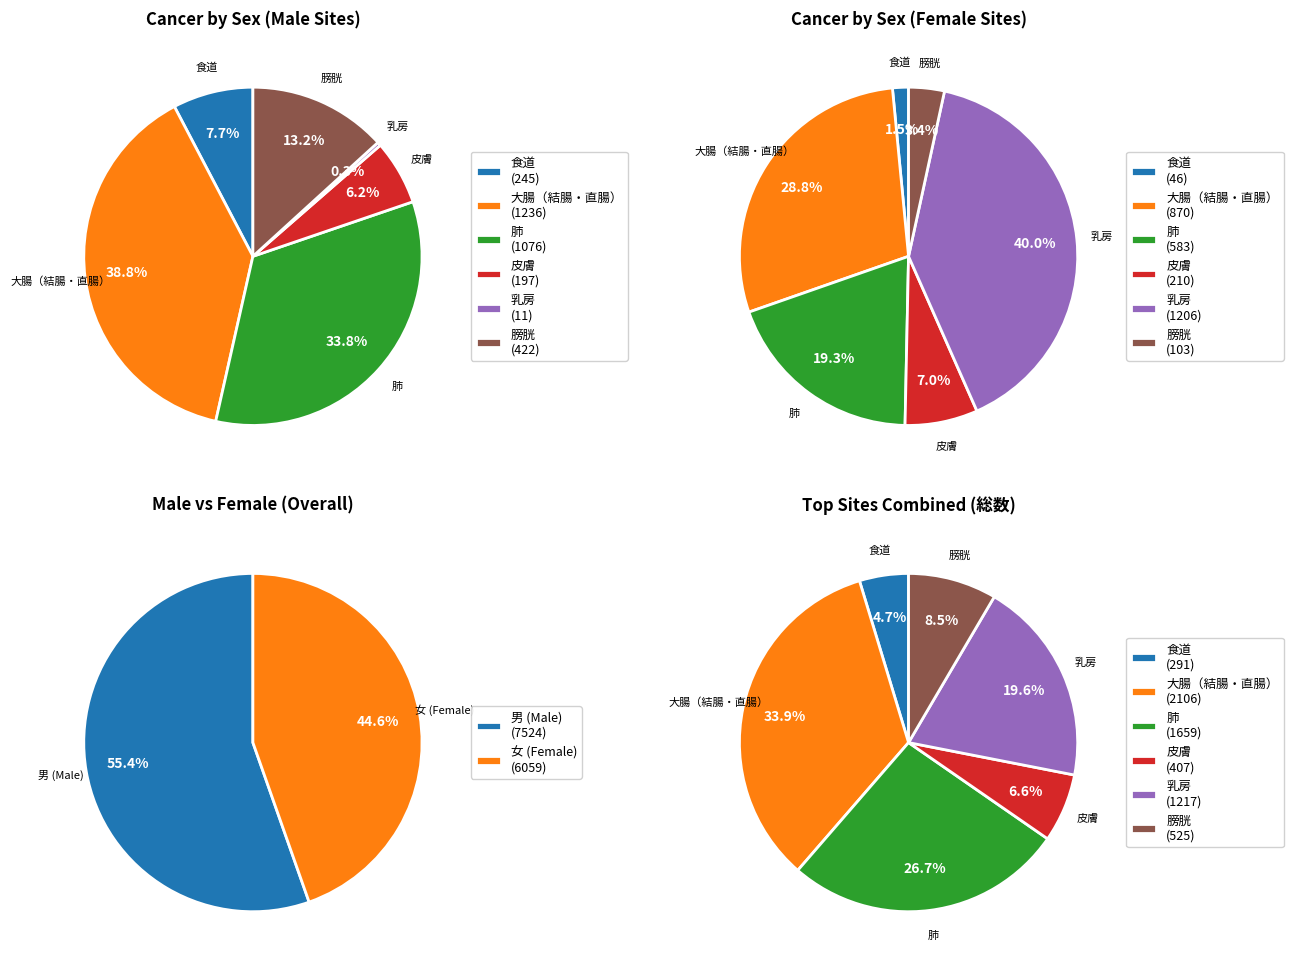

Approximately how many times larger is the value at 男 compared to 女?

1.2